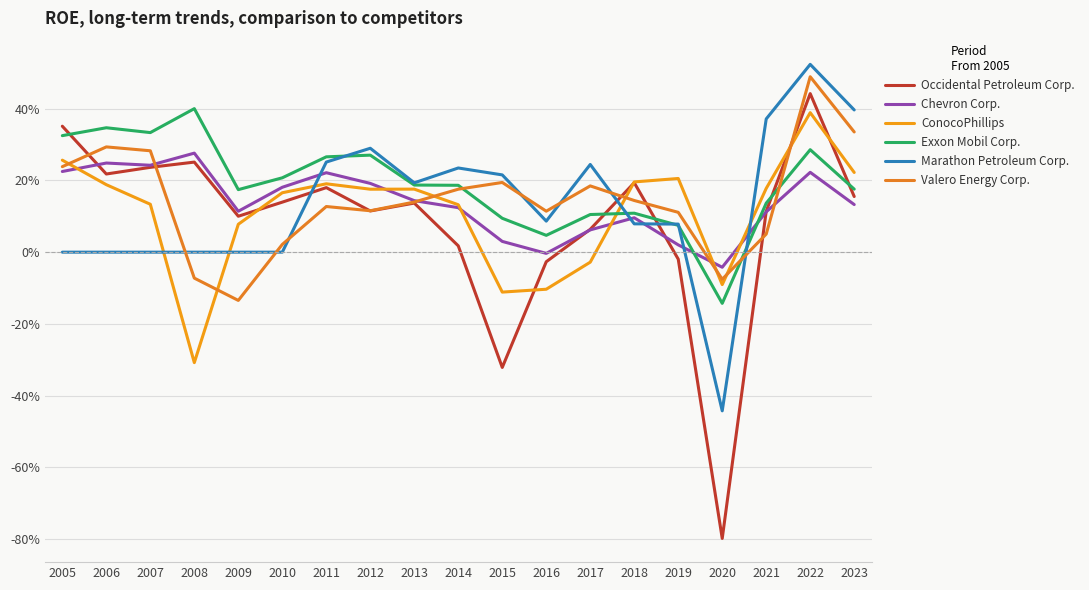

Reading right to left, extract all data points from this chart.

Occidental Petroleum Corp.: 0.2	0.4	0.1	-0.8	-0.0	0.2	0.1	-0.0	-0.3	0.0	0.1	0.1	0.2	0.1	0.1	0.3	0.2	0.2	0.4
Chevron Corp.: 0.1	0.2	0.1	-0.0	0.0	0.1	0.1	-0.0	0.0	0.1	0.1	0.2	0.2	0.2	0.1	0.3	0.2	0.2	0.2
ConocoPhillips: 0.2	0.4	0.2	-0.1	0.2	0.2	-0.0	-0.1	-0.1	0.1	0.2	0.2	0.2	0.2	0.1	-0.3	0.1	0.2	0.3
Exxon Mobil Corp.: 0.2	0.3	0.1	-0.1	0.1	0.1	0.1	0.0	0.1	0.2	0.2	0.3	0.3	0.2	0.2	0.4	0.3	0.3	0.3
Marathon Petroleum Corp.: 0.4	0.5	0.4	-0.4	0.1	0.1	0.2	0.1	0.2	0.2	0.2	0.3	0.3	0.0	0.0	0.0	0.0	0.0	0.0
Valero Energy Corp.: 0.3	0.5	0.1	-0.1	0.1	0.1	0.2	0.1	0.2	0.2	0.1	0.1	0.1	0.0	-0.1	-0.1	0.3	0.3	0.2